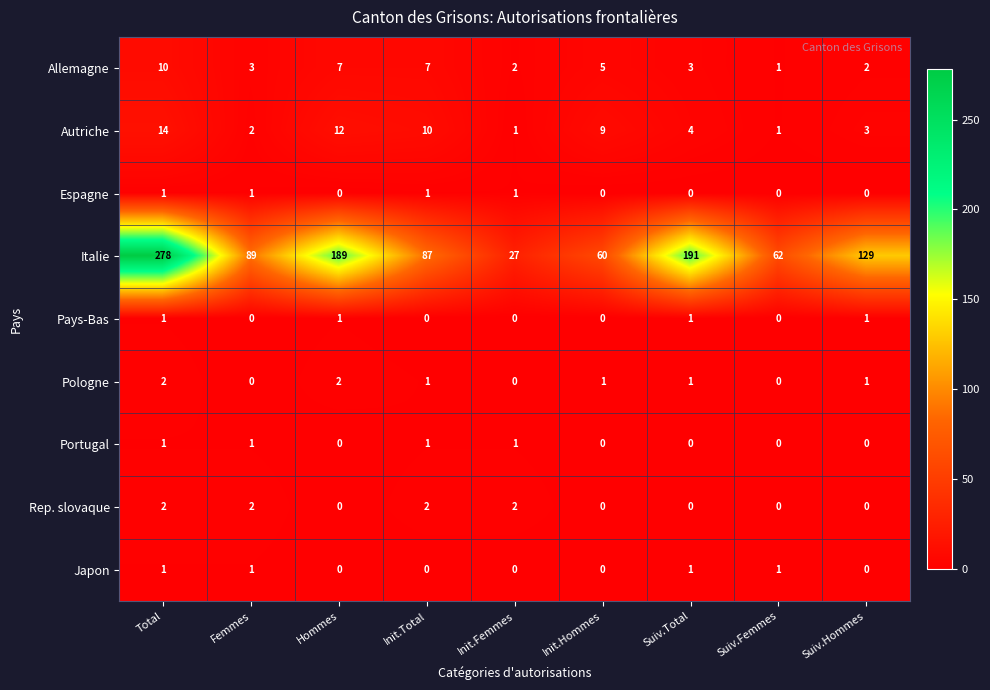

Is it true that Portugal equals 0 at Suiv.Femmes?

True